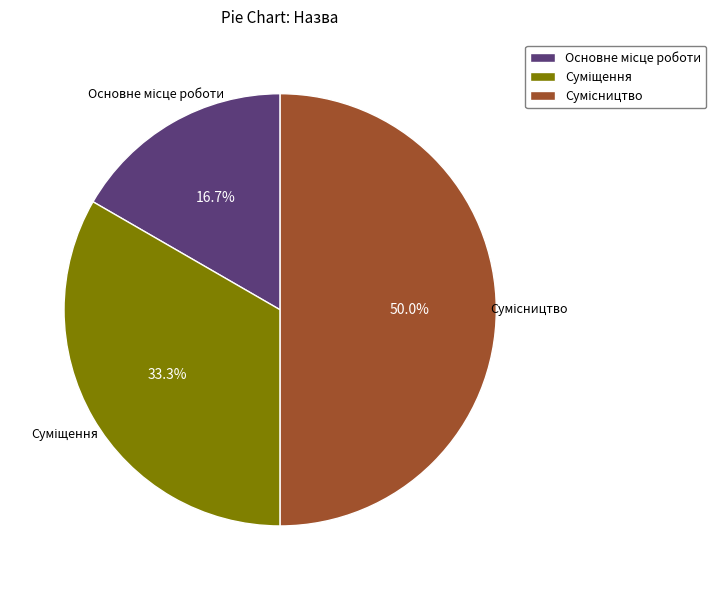

To the nearest percent, what is the difference between the largest and smallest slice percentages?

33%